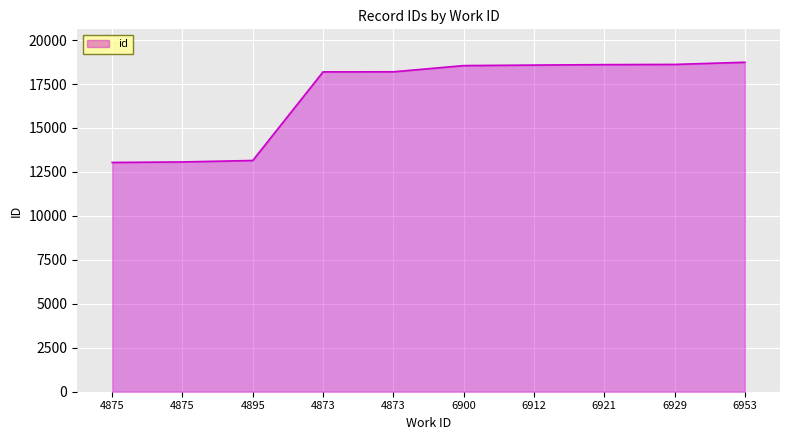

At which category does the chart reach its minimum across all series?

4875